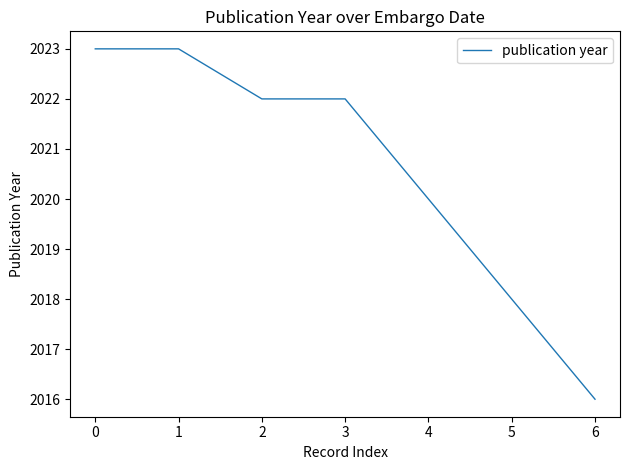

What value does the data have at 0?

2023